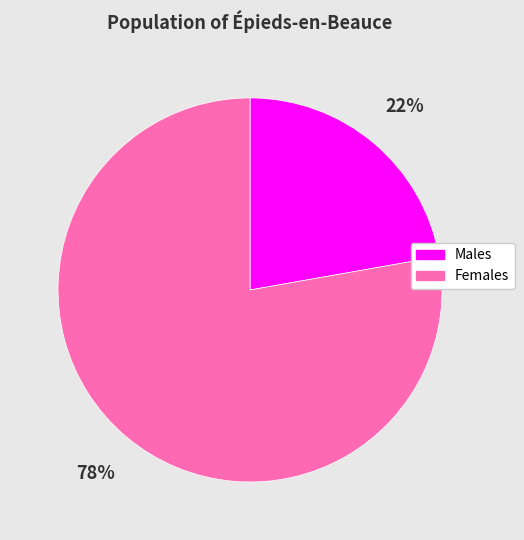

To the nearest percent, what is the average slice percentage?

50%